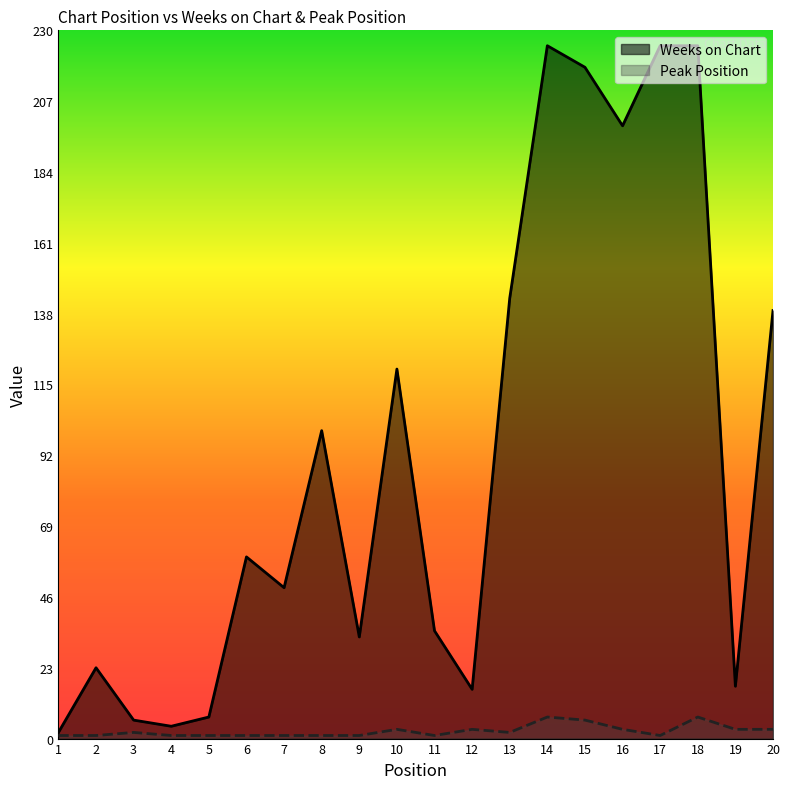

What is the approximate value of Weeks on Chart at 2, to the nearest 5?

25